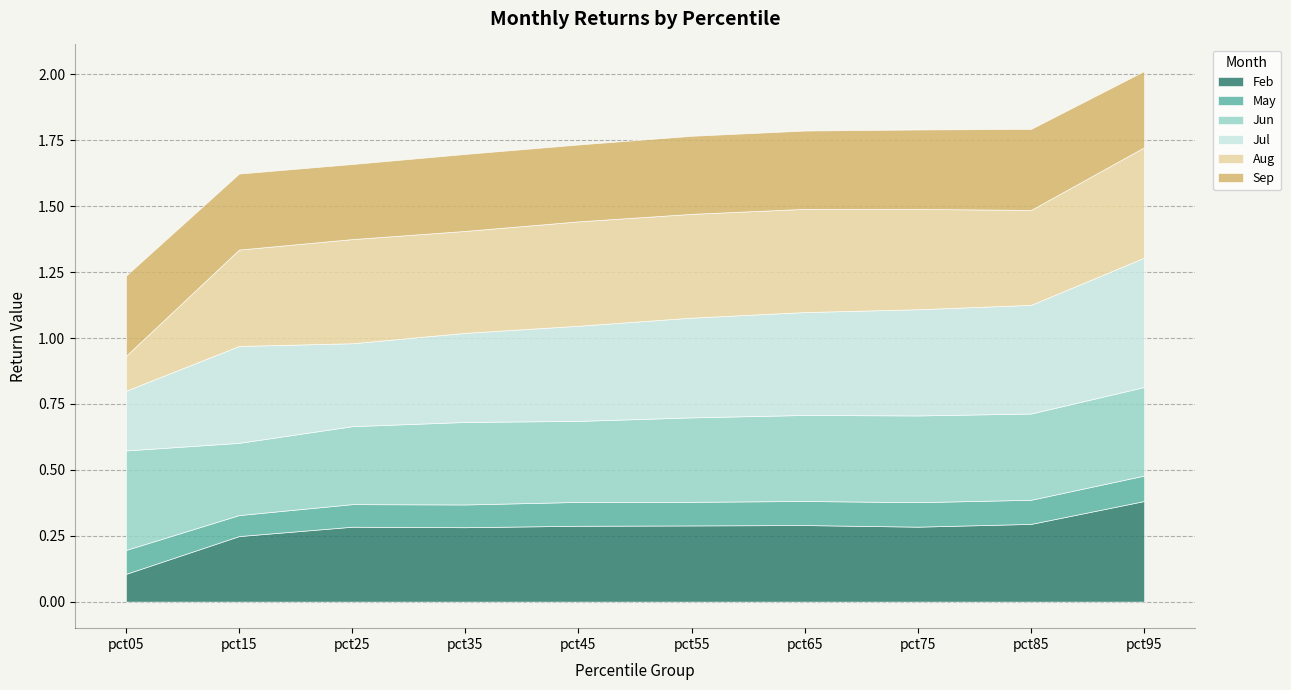

Reading right to left, extract all data points from this chart.

Feb: pct95=0.4	pct85=0.3	pct75=0.3	pct65=0.3	pct55=0.3	pct45=0.3	pct35=0.3	pct25=0.3	pct15=0.2	pct05=0.1
May: pct95=0.1	pct85=0.1	pct75=0.1	pct65=0.1	pct55=0.1	pct45=0.1	pct35=0.1	pct25=0.1	pct15=0.1	pct05=0.1
Jun: pct95=0.3	pct85=0.3	pct75=0.3	pct65=0.3	pct55=0.3	pct45=0.3	pct35=0.3	pct25=0.3	pct15=0.3	pct05=0.4
Jul: pct95=0.5	pct85=0.4	pct75=0.4	pct65=0.4	pct55=0.4	pct45=0.4	pct35=0.3	pct25=0.3	pct15=0.4	pct05=0.2
Aug: pct95=0.4	pct85=0.4	pct75=0.4	pct65=0.4	pct55=0.4	pct45=0.4	pct35=0.4	pct25=0.4	pct15=0.4	pct05=0.1
Sep: pct95=0.3	pct85=0.3	pct75=0.3	pct65=0.3	pct55=0.3	pct45=0.3	pct35=0.3	pct25=0.3	pct15=0.3	pct05=0.3